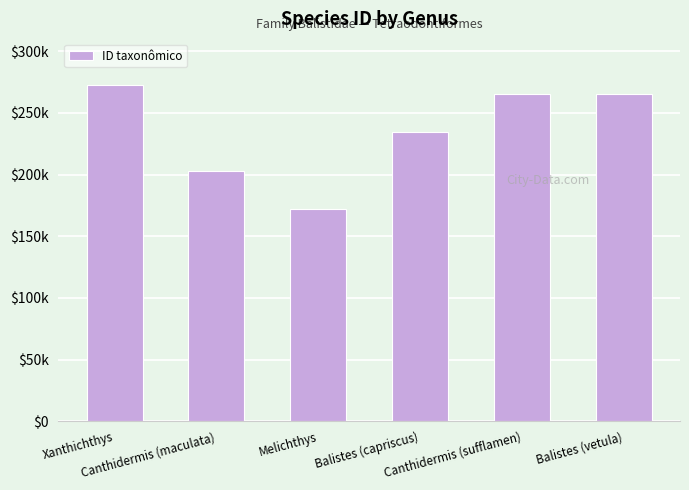

How many data points are less than 265671?

3